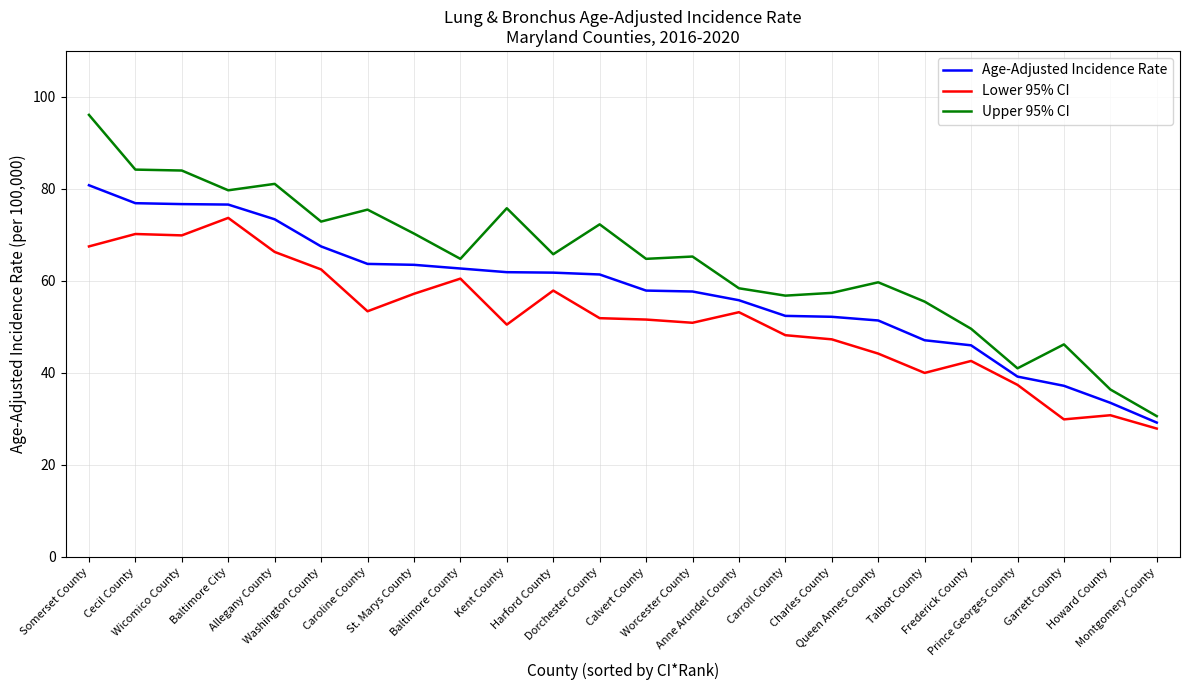

At which category does the chart reach its minimum across all series?

Montgomery County